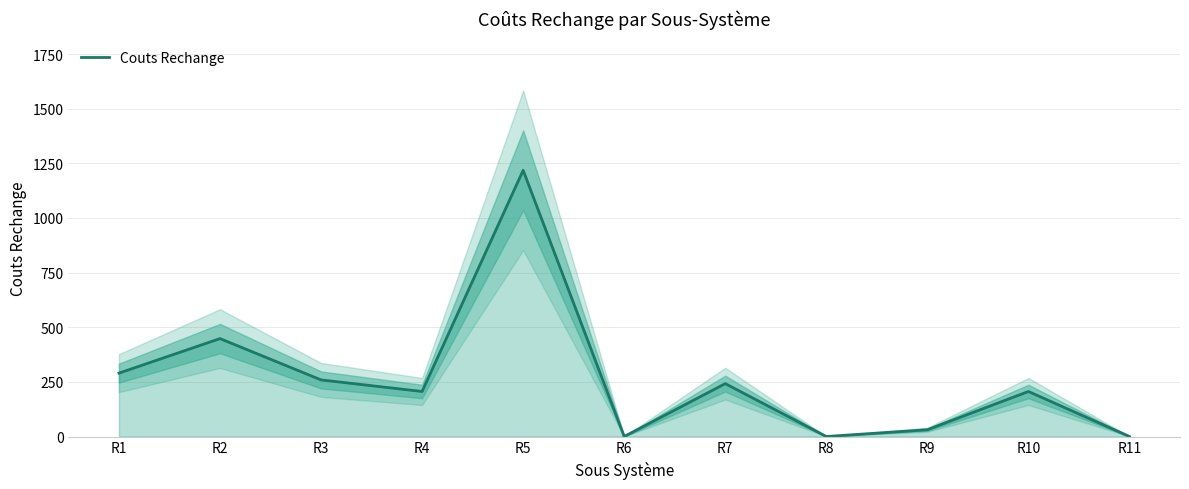

Reading right to left, list all the values displayed in this chart.

0	206	31	0	242	0	1218	206	259	448	290